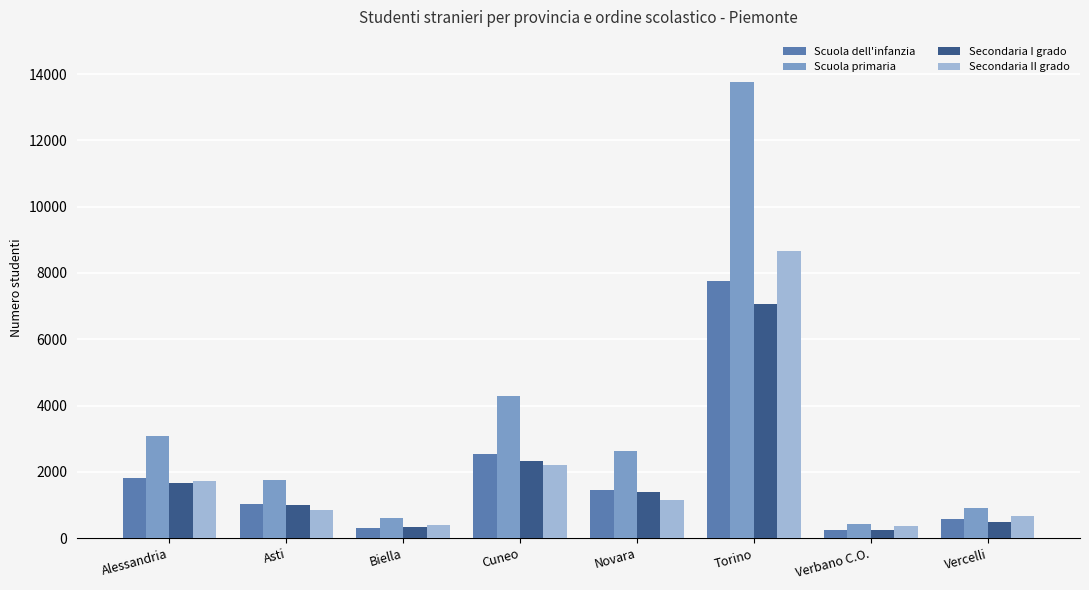

Which series has the widest spread of values?

Scuola primaria